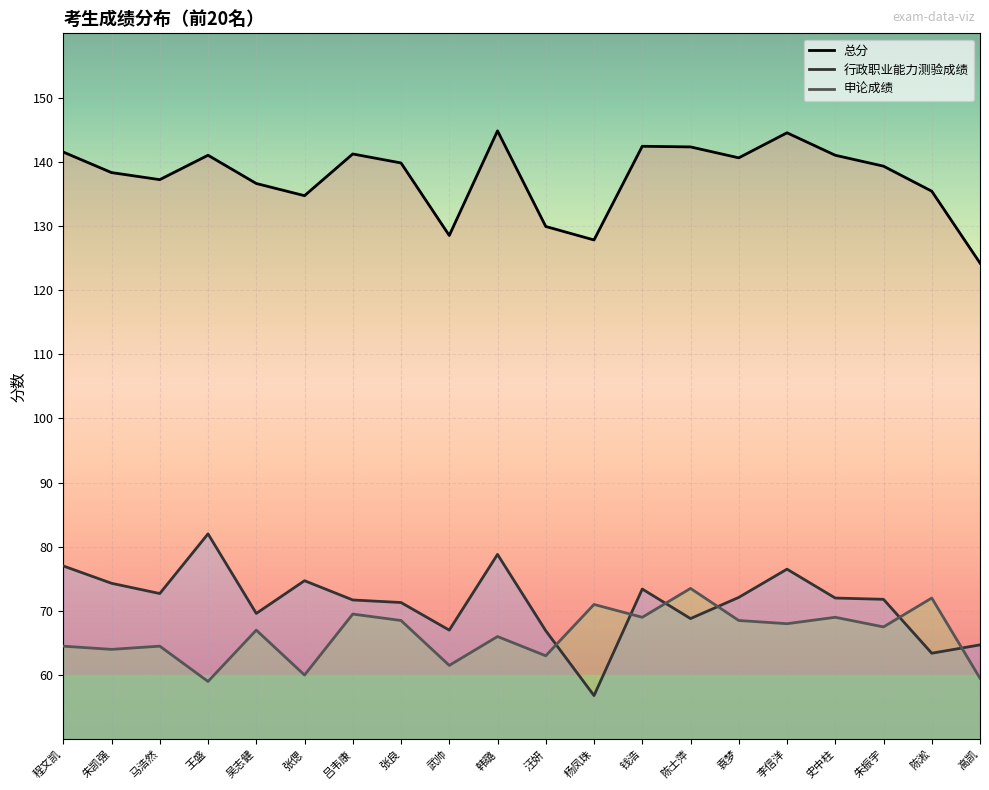

What is the sum of all 申论成绩 values?

1325.5